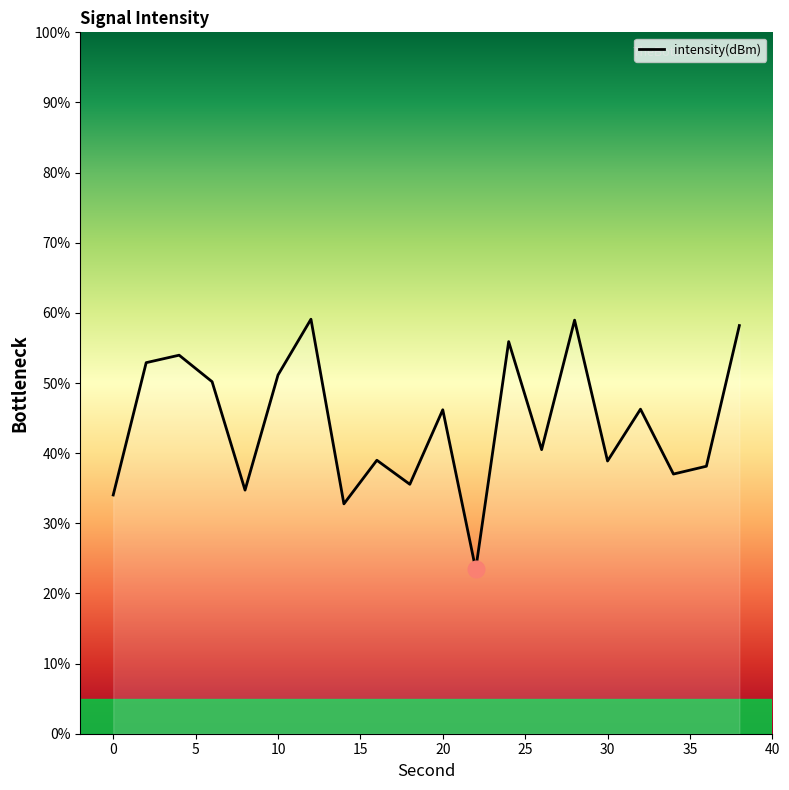

Count the number of categories in the chart.

20